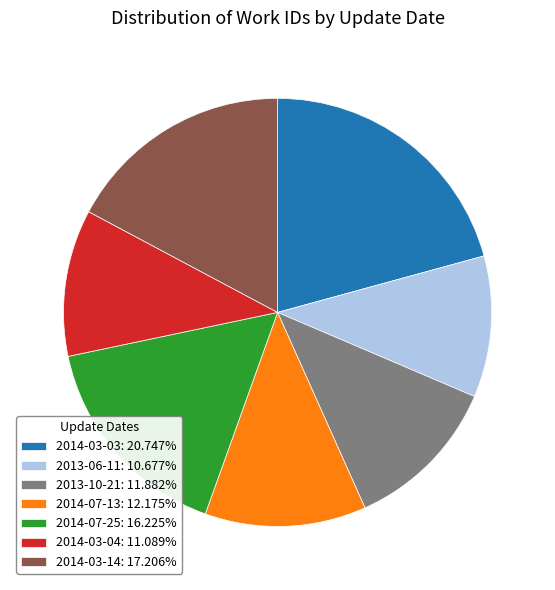

Approximately how many times larger is the value at 2014-03-04: 11.089% compared to 2014-07-13: 12.175%?

0.9